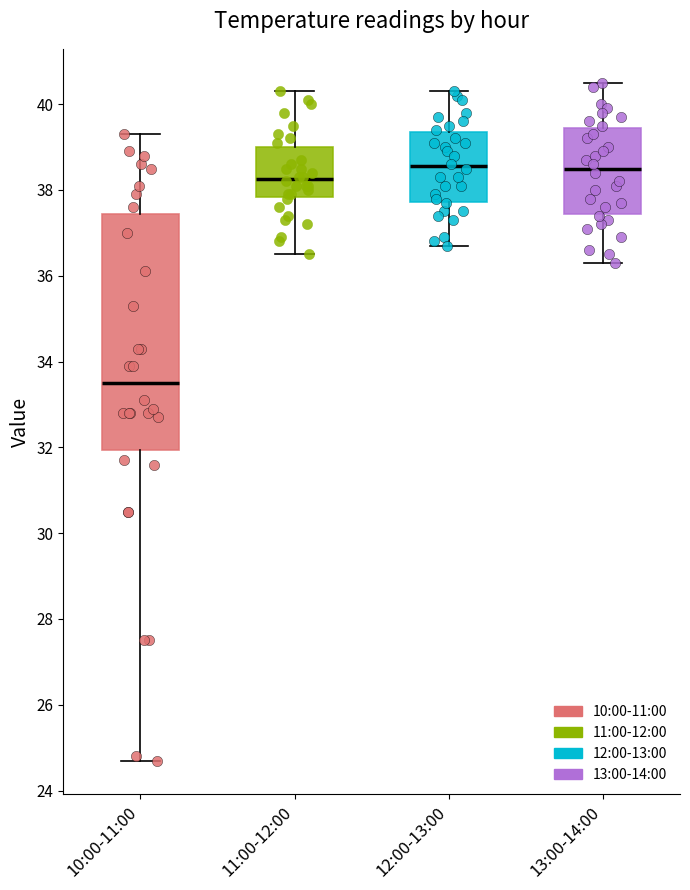

Reading left to right, transcribe this box plot: for each box, give where its median line is, the range the box spans, and where its two whiskers end, as read against the y-axis. The values are not printed on the chart, so give them approximately, as read against the axis.

10:00-11:00: median 33.6, box 32.0 to 37.4, whiskers 24.8 to 39.4
11:00-12:00: median 38.2, box 37.8 to 39.0, whiskers 36.6 to 40.4
12:00-13:00: median 38.6, box 37.8 to 39.4, whiskers 36.8 to 40.4
13:00-14:00: median 38.6, box 37.4 to 39.4, whiskers 36.4 to 40.6